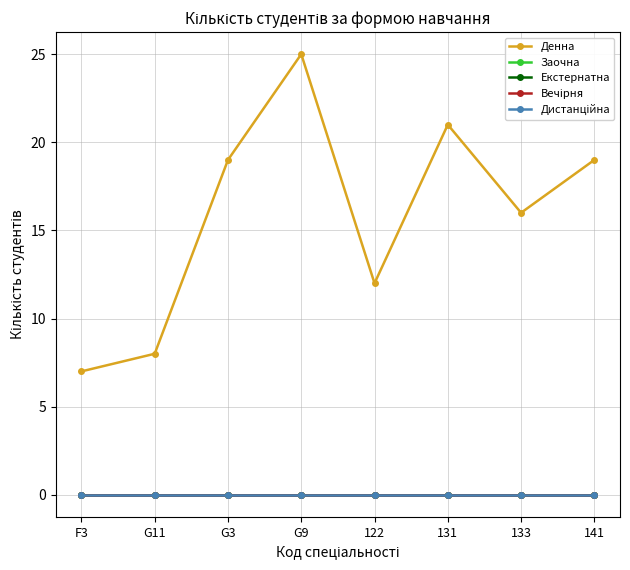

What is the maximum value shown in the chart?

25